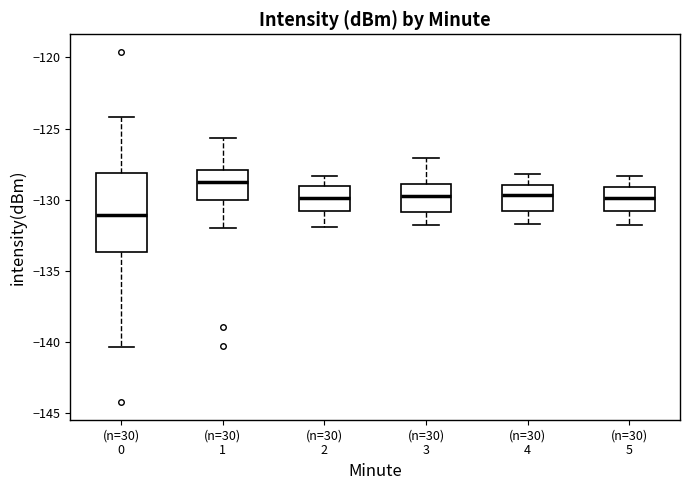

Which box is the tallest, from its lower edge to its upper edge?

(n=30) 0